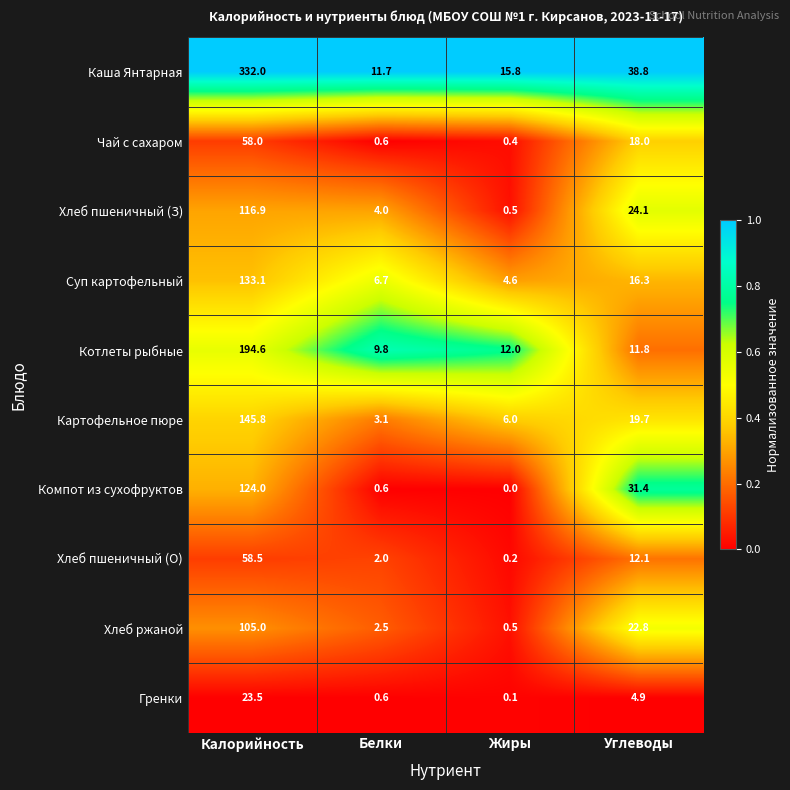

Rank the categories by Хлеб пшеничный (О) value from lowest to highest.

Жиры, Белки, Углеводы, Калорийность